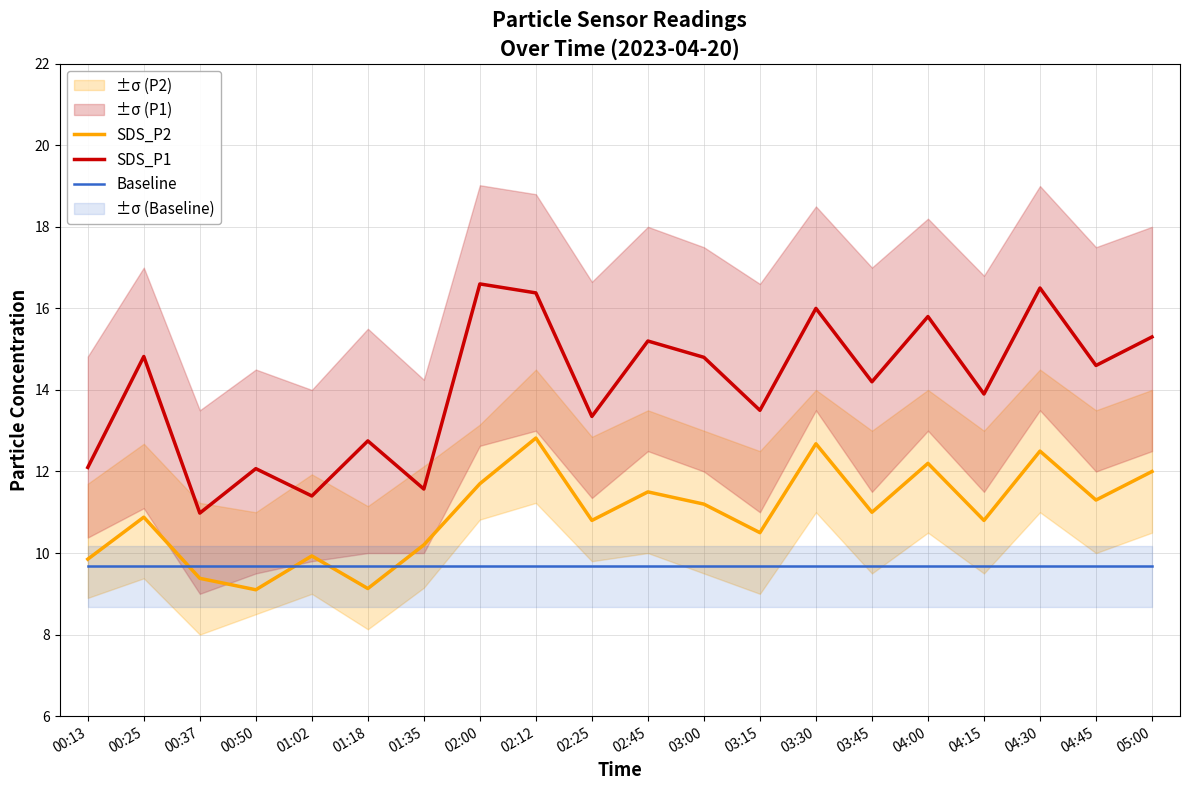

What are all the series names shown in the legend?

SDS_P2, SDS_P1, Baseline